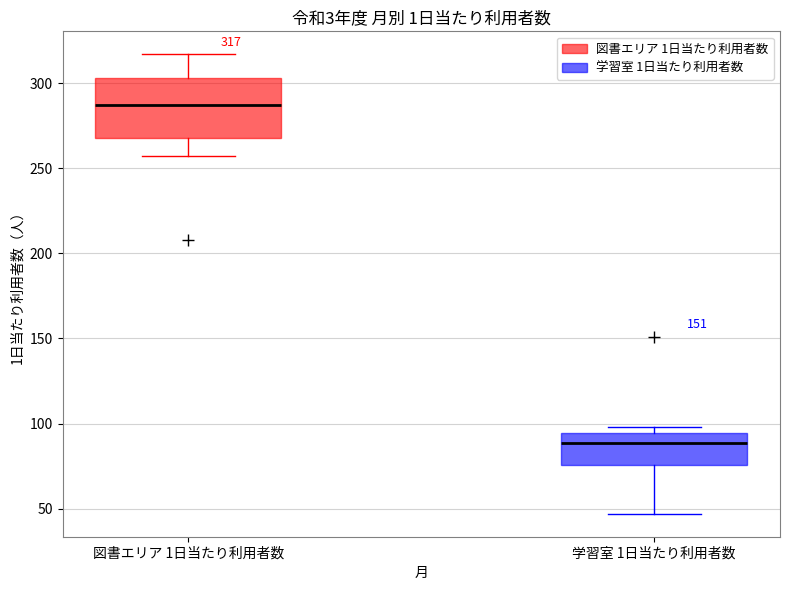

Which box is the tallest, from its lower edge to its upper edge?

図書エリア 1日当たり利用者数